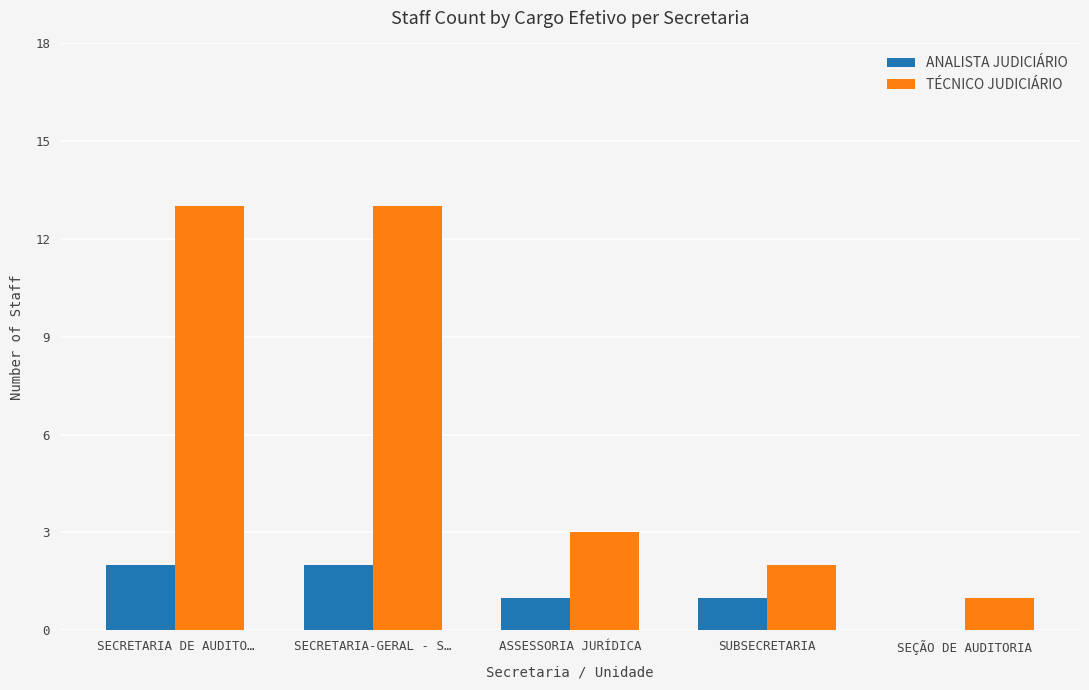

Does the chart contain stacked bars?

No